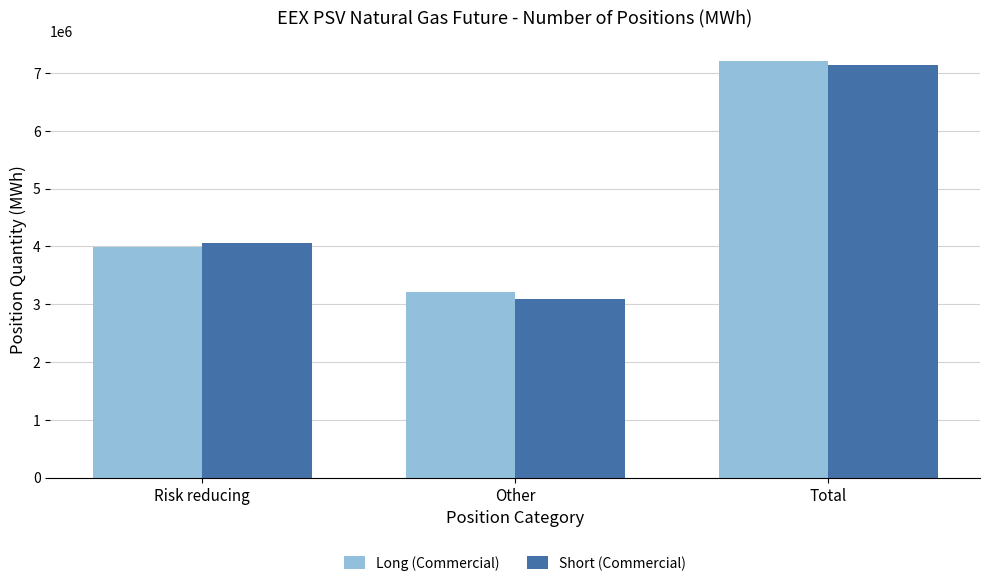

What are all the series names shown in the legend?

Long (Commercial), Short (Commercial)